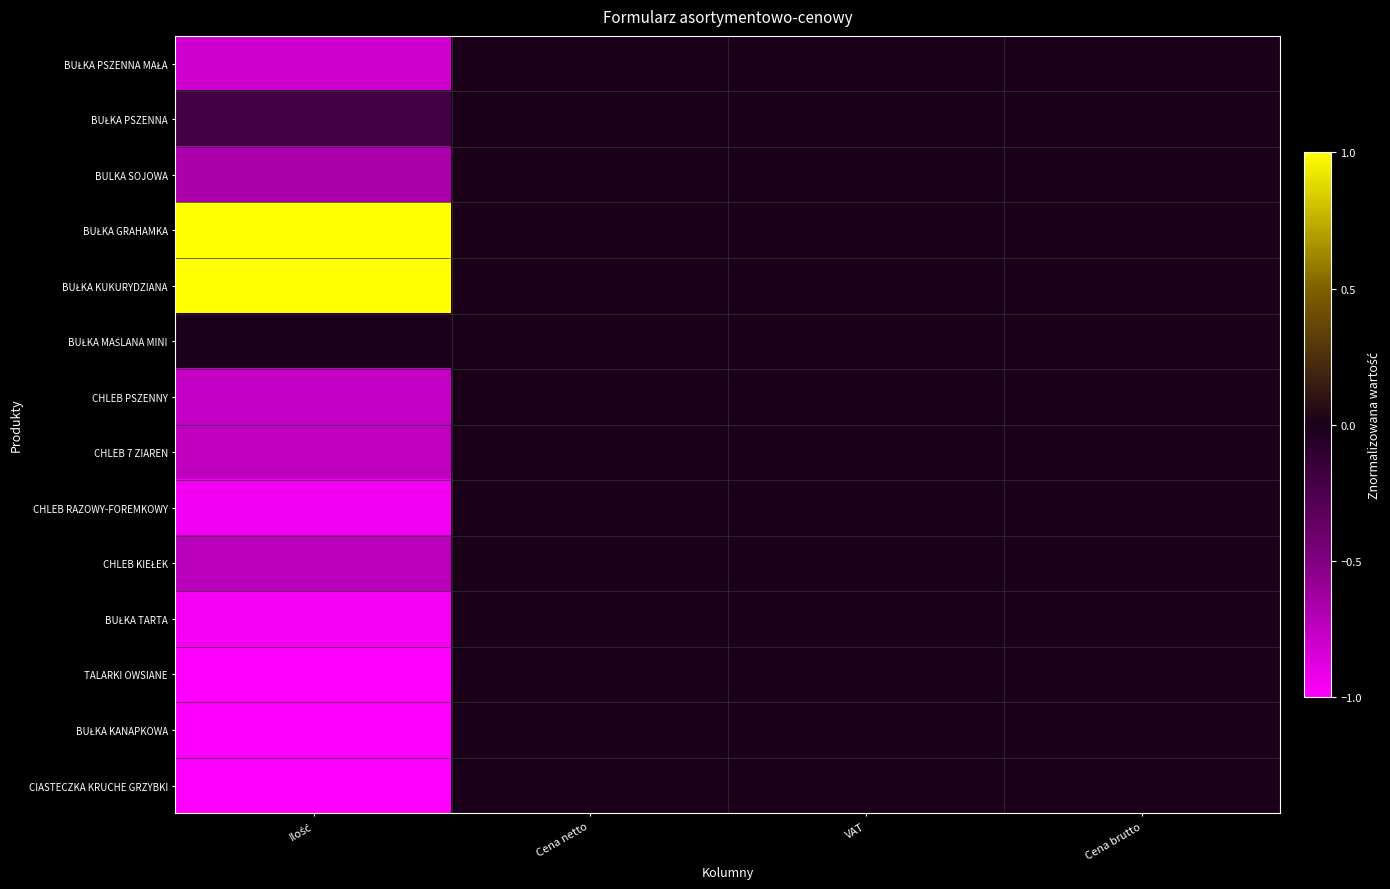

At how many categories does at least one series exceed 0?

1